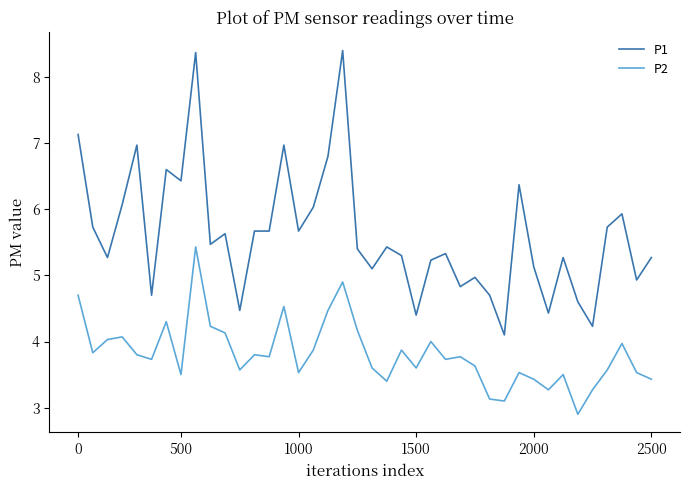

True or false: P2 and P1 cross at least once.

False